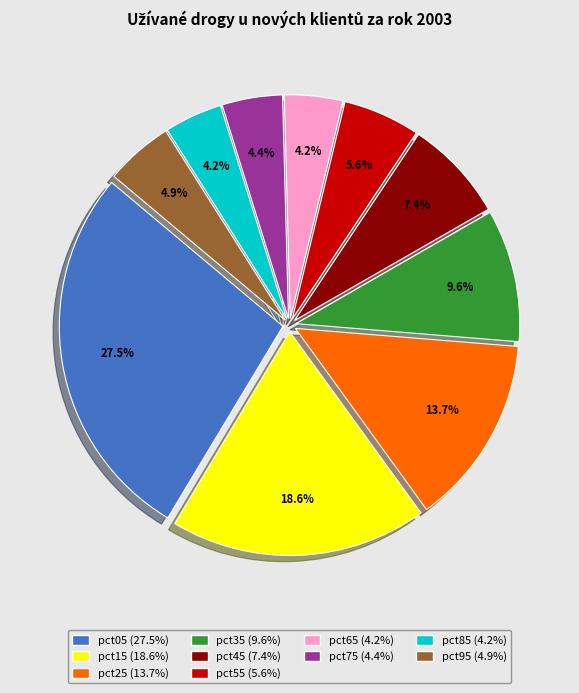

To the nearest percent, what percentage of the pie is pct25?

14%